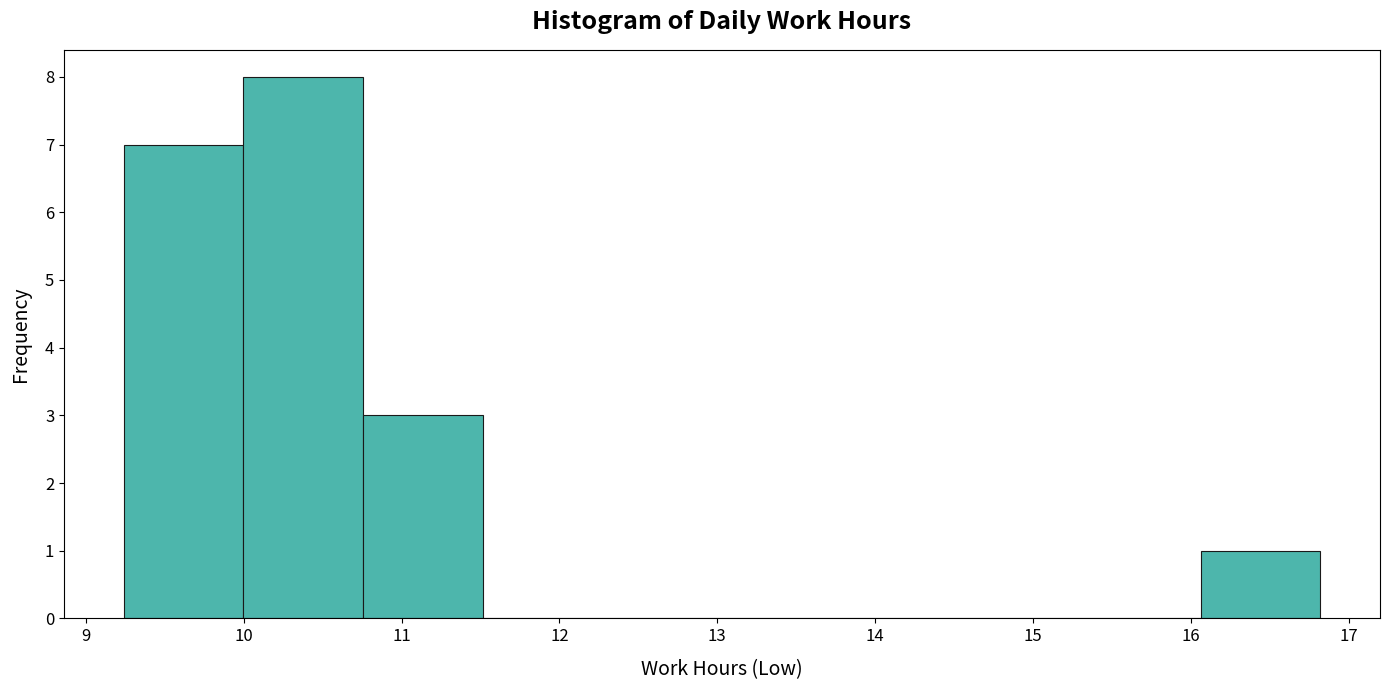

Reading left to right, transcribe this chart: for each bar, give the range it covers on the x-axis and its height. Neither the bar edges nor the heights are printed on the chart, so give them approximately, as read against the axes.

9.2 to 10.0: 7
10.0 to 10.8: 8
10.8 to 11.5: 3
11.5 to 12.3: 0
12.3 to 13.0: 0
13.0 to 13.8: 0
13.8 to 14.5: 0
14.5 to 15.3: 0
15.3 to 16.1: 0
16.1 to 16.8: 1